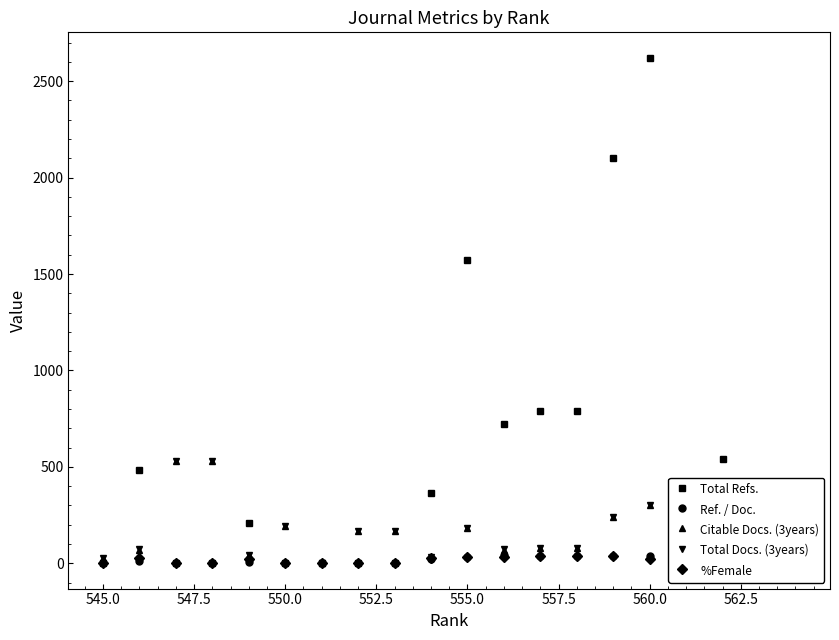

True or false: Total Docs. (3years) and %Female intersect in this chart.

False